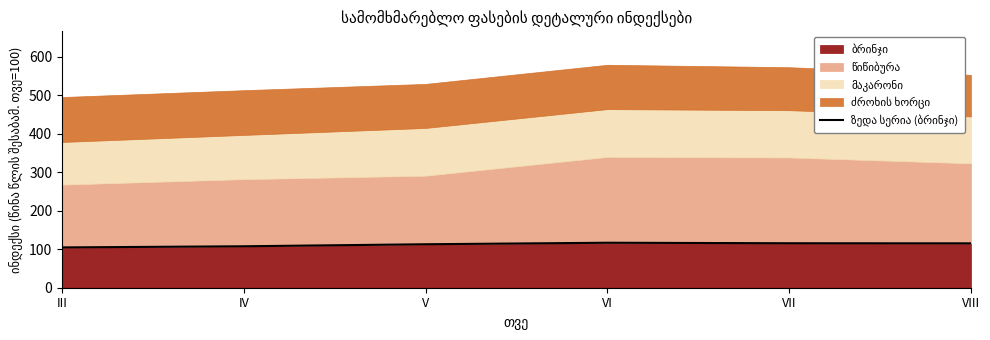

Is it true that the value at III is 154.7?

False